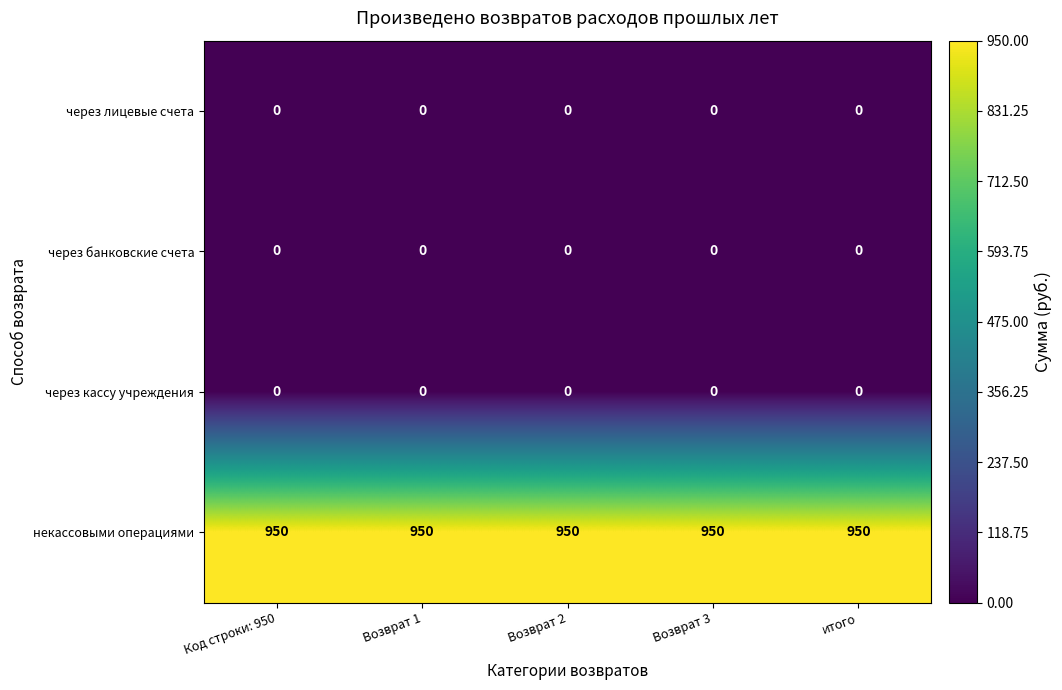

The некассовыми операциями series shows 1380 at итого. True or false?

False